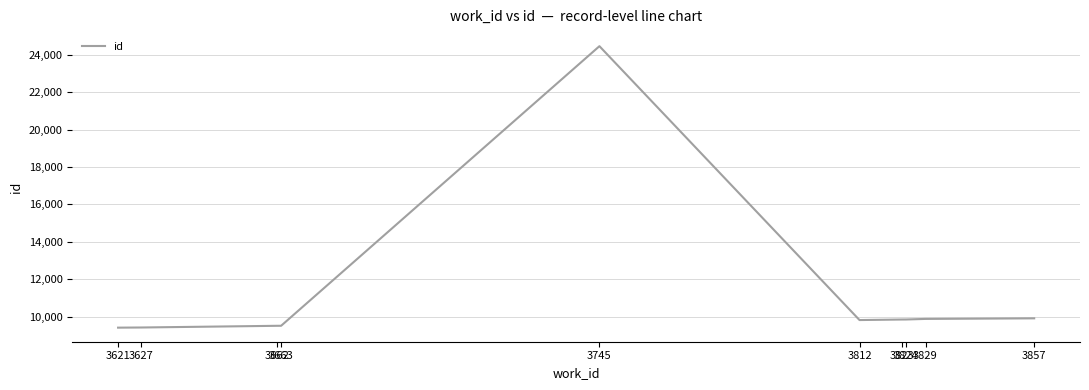

What is the greatest value displayed?

24457